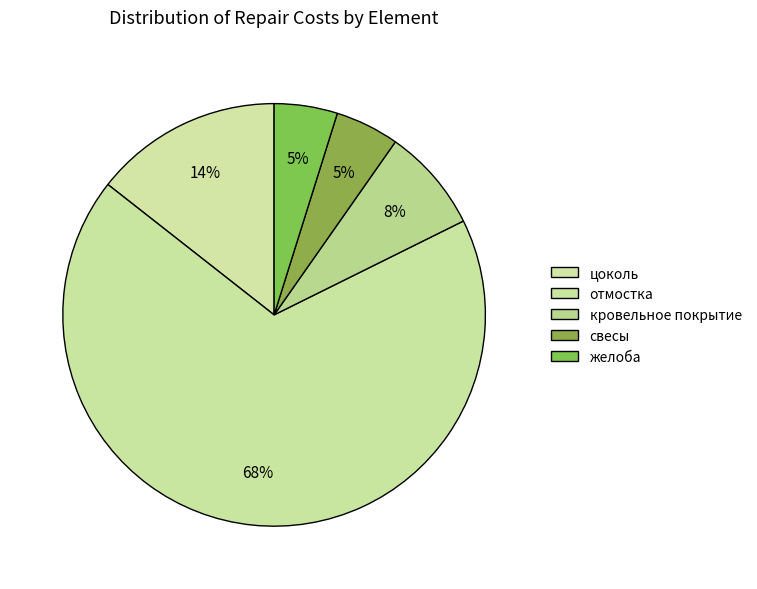

How many slices are in this pie chart?

5